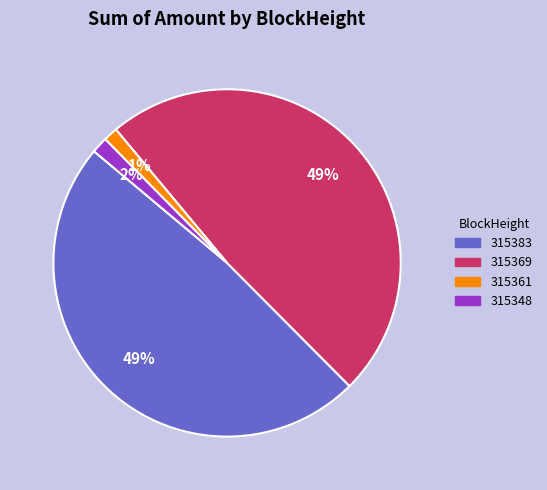

What percentage is the 315369 slice, to the nearest percent?

49%